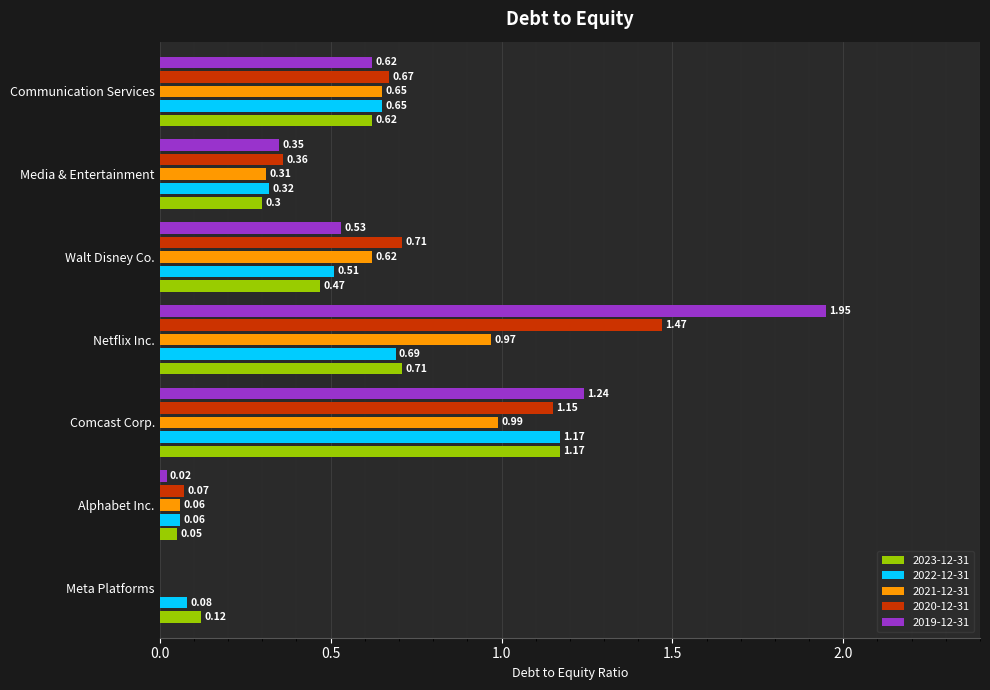

What are all the series names shown in the legend?

2023-12-31, 2022-12-31, 2021-12-31, 2020-12-31, 2019-12-31